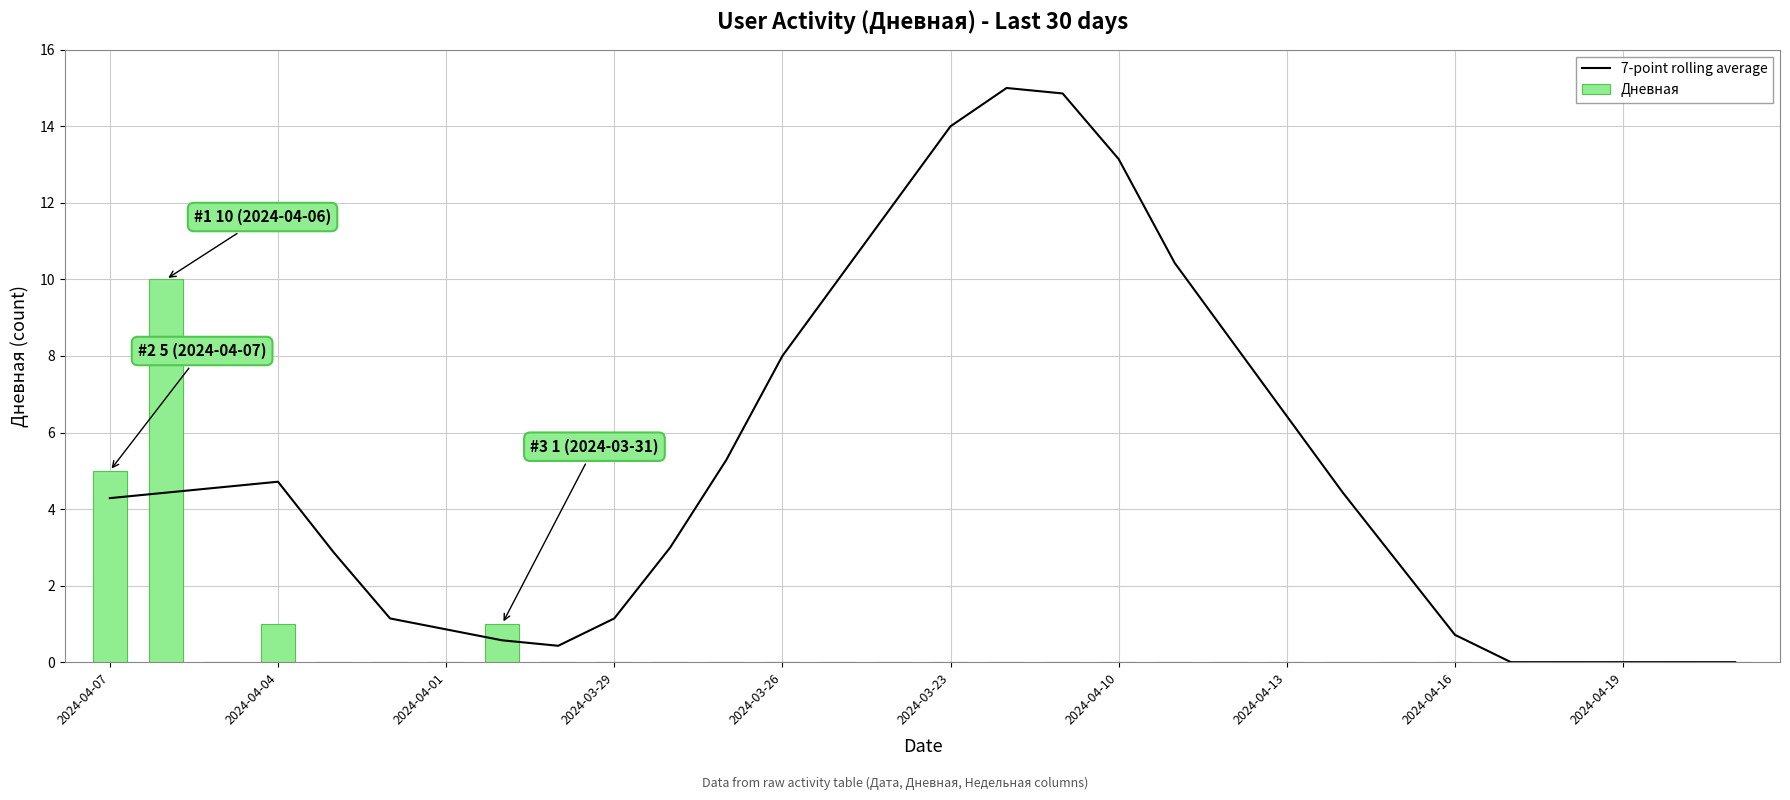

Which series has the widest spread of values?

7-point rolling average